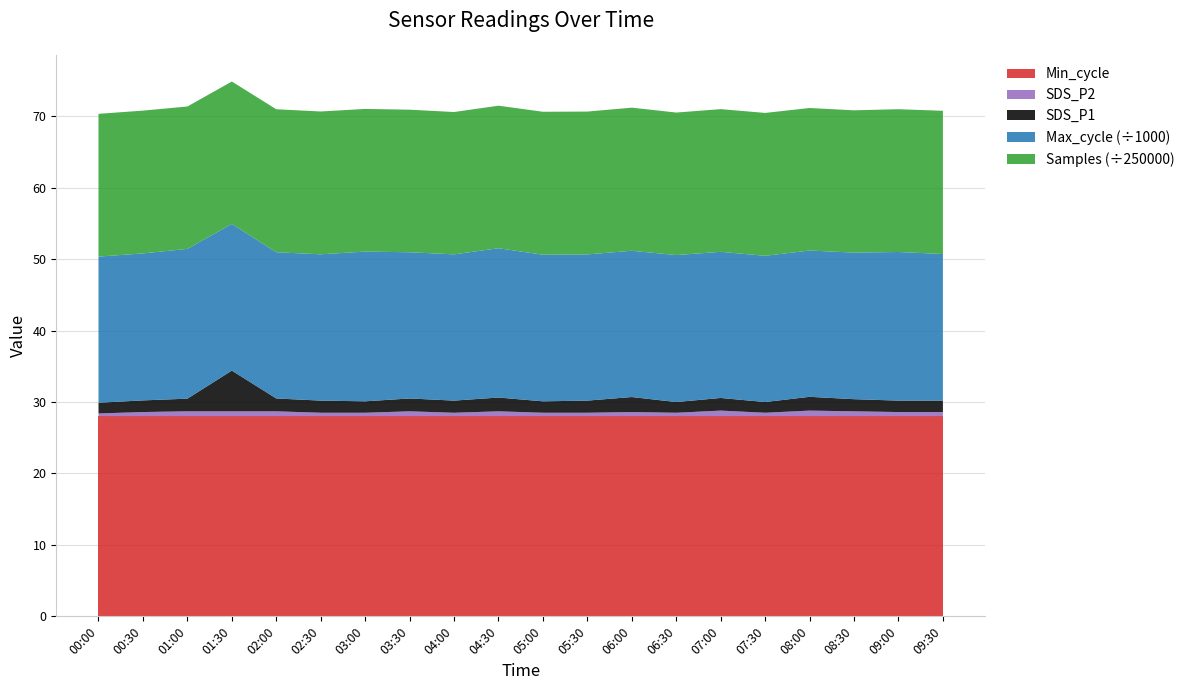

Reading left to right, extract all data points from this chart.

SDS_P1: 00:00=1.5	00:30=1.6	01:00=1.8	01:30=5.7	02:00=1.8	02:30=1.7	03:00=1.6	03:30=1.8	04:00=1.7	04:30=1.9	05:00=1.6	05:30=1.7	06:00=2.1	06:30=1.5	07:00=1.8	07:30=1.5	08:00=1.9	08:30=1.7	09:00=1.6	09:30=1.6
SDS_P2: 00:00=0.4	00:30=0.6	01:00=0.7	01:30=0.7	02:00=0.7	02:30=0.5	03:00=0.5	03:30=0.7	04:00=0.5	04:30=0.7	05:00=0.5	05:30=0.5	06:00=0.6	06:30=0.5	07:00=0.8	07:30=0.5	08:00=0.8	08:30=0.7	09:00=0.6	09:30=0.6
Min_cycle: 00:00=28.0	00:30=28.0	01:00=28.0	01:30=28.0	02:00=28.0	02:30=28.0	03:00=28.0	03:30=28.0	04:00=28.0	04:30=28.0	05:00=28.0	05:30=28.0	06:00=28.0	06:30=28.0	07:00=28.0	07:30=28.0	08:00=28.0	08:30=28.0	09:00=28.0	09:30=28.0
Max_cycle: 00:00=20459.0	00:30=20575.0	01:00=20971.0	01:30=20532.0	02:00=20467.0	02:30=20481.0	03:00=20959.0	03:30=20467.0	04:00=20472.0	04:30=20901.0	05:00=20522.0	05:30=20467.0	06:00=20473.0	06:30=20575.0	07:00=20457.0	07:30=20470.0	08:00=20479.0	08:30=20516.0	09:00=20802.0	09:30=20522.0
Samples: 00:00=4995871.0	00:30=4996999.0	01:00=4981747.0	01:30=4983606.0	02:00=5004258.0	02:30=4997509.0	03:00=4992661.0	03:30=4989057.0	04:00=4981206.0	04:30=4987713.0	05:00=5002686.0	05:30=4998229.0	06:00=5008464.0	06:30=4986778.0	07:00=4993478.0	07:30=4999956.0	08:00=4987393.0	08:30=4979502.0	09:00=4996779.0	09:30=5011615.0